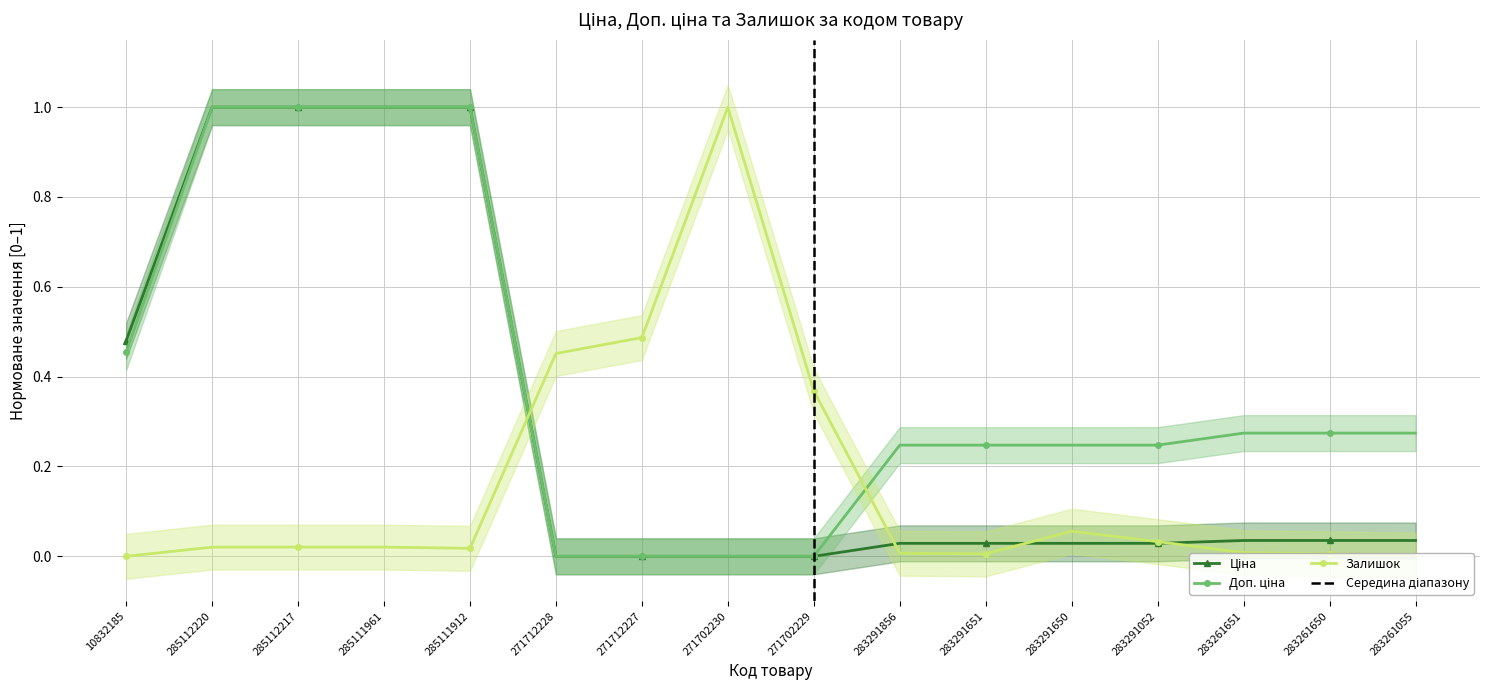

What is the difference between the second highest and second lowest values in the Доп. ціна series?

1.0